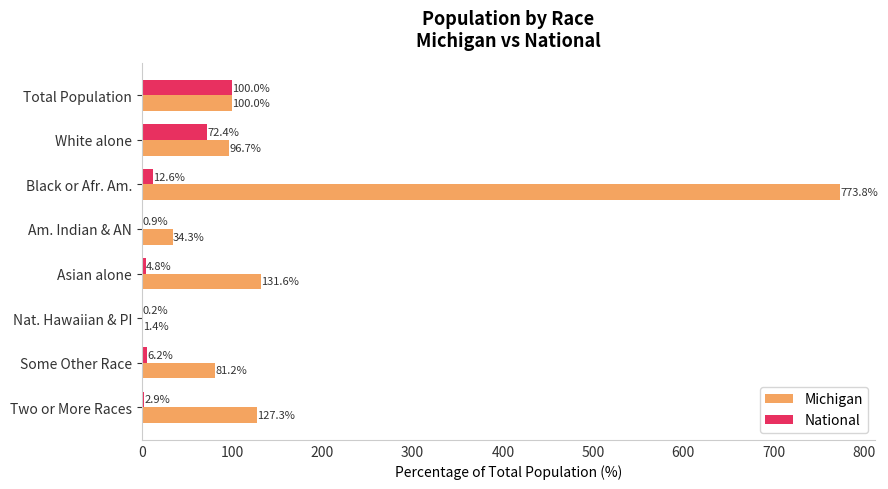

Between White alone and Black or Afr. Am., which series saw the biggest shift?

Michigan